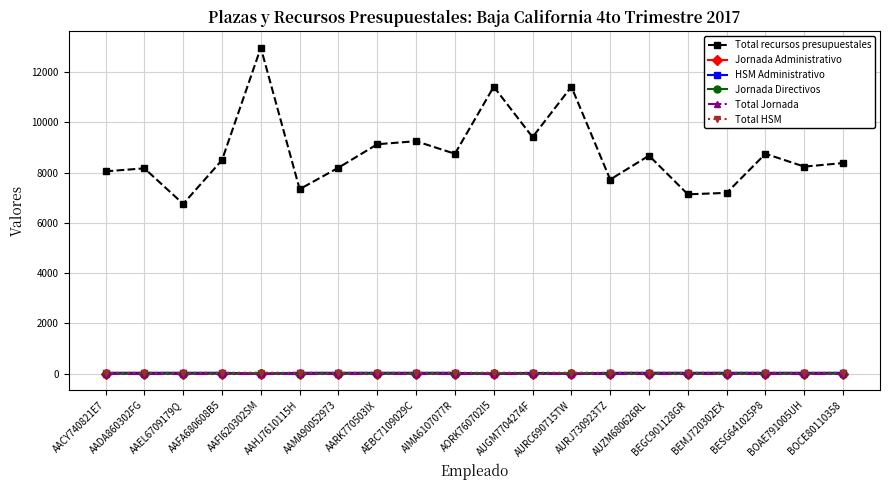

How many times do Jornada Directivos and Total Jornada cross each other?

6